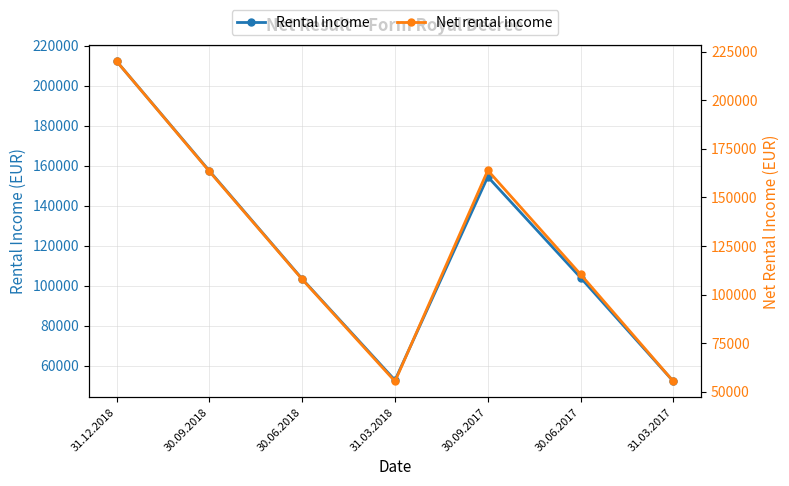

Where does the Rental income series first go above 104082?

31.12.2018